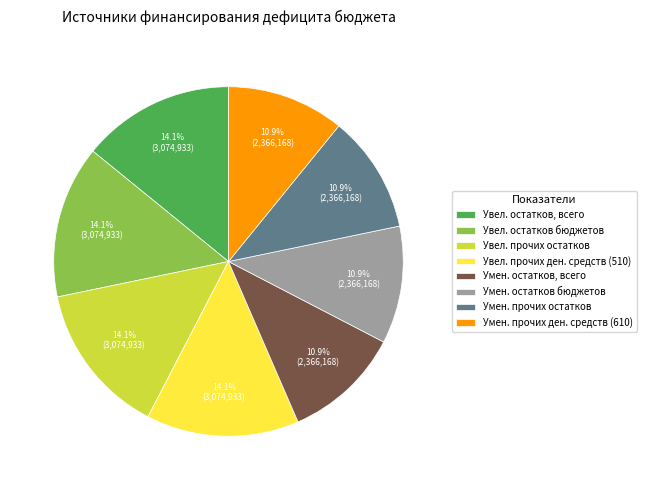

What percentage do Увел. прочих ден. средств (510) and Умен. прочих ден. средств (610) together represent?

25.0%